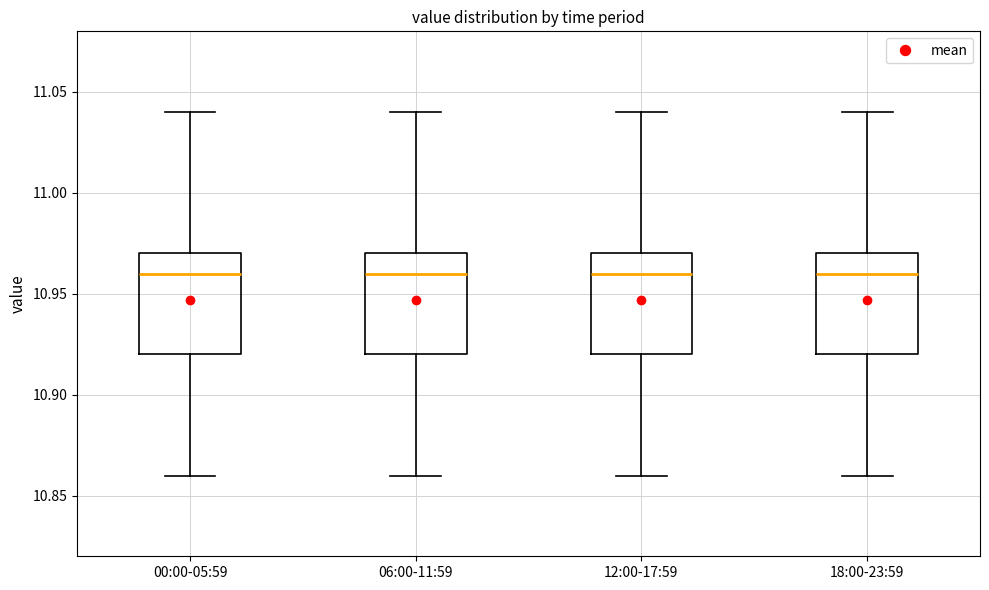

Reading left to right, read every box against the y-axis: the position of its median line, the range the box covers, and the ends of its whiskers. The values are not printed on the chart, so give them approximately, as read against the axis.

00:00-05:59: median 10.96, box 10.92 to 10.97, whiskers 10.86 to 11.04
06:00-11:59: median 10.96, box 10.92 to 10.97, whiskers 10.86 to 11.04
12:00-17:59: median 10.96, box 10.92 to 10.97, whiskers 10.86 to 11.04
18:00-23:59: median 10.96, box 10.92 to 10.97, whiskers 10.86 to 11.04